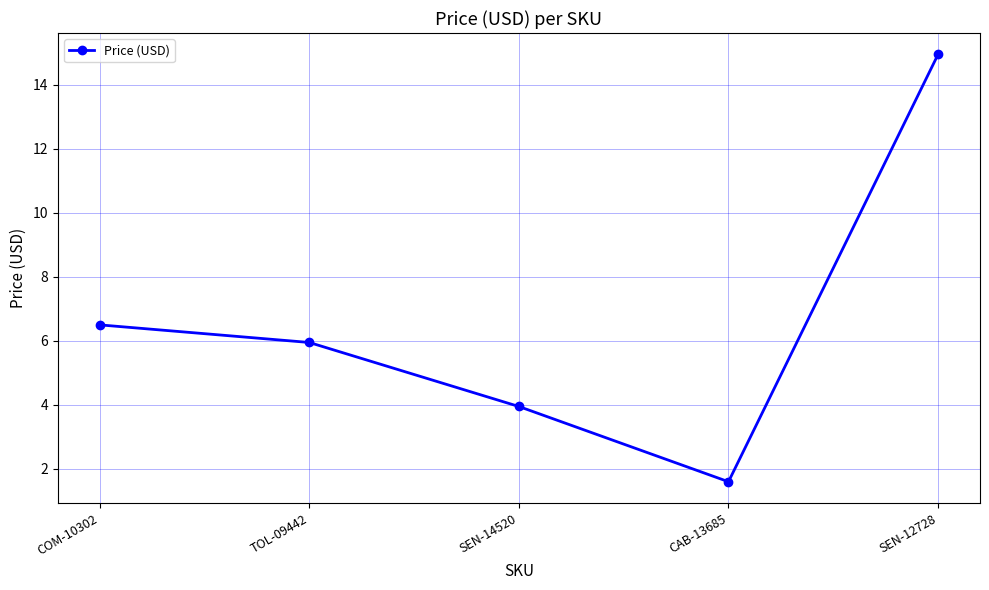

List the labels in order of value, smallest first.

CAB-13685, SEN-14520, TOL-09442, COM-10302, SEN-12728